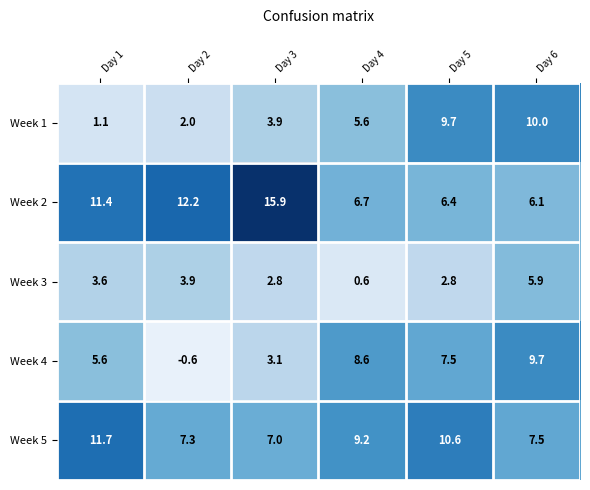

What is the difference between the maximum and minimum values in the Week 3 series?

5.3